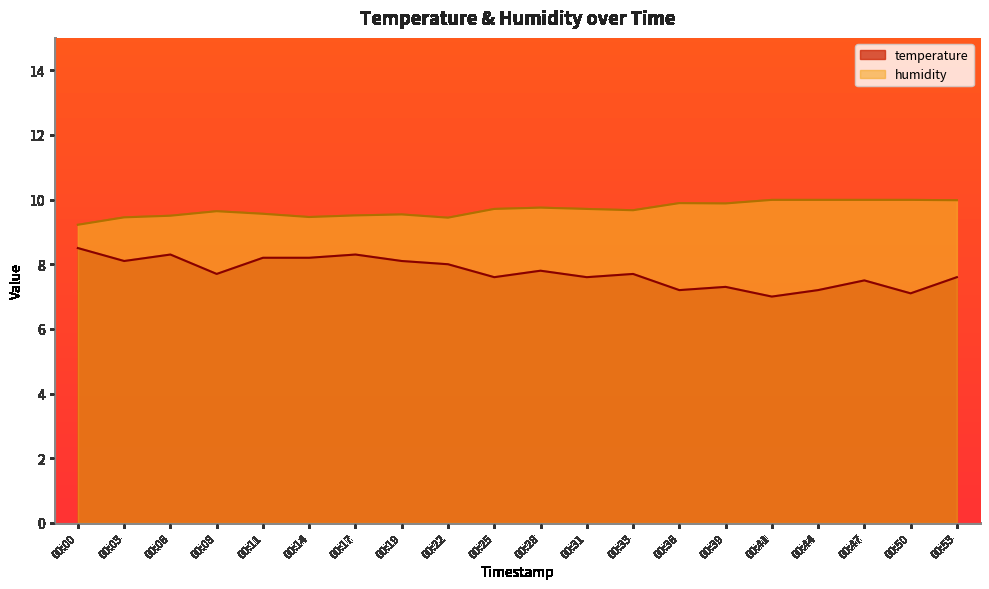

How many lines are shown in the chart?

2